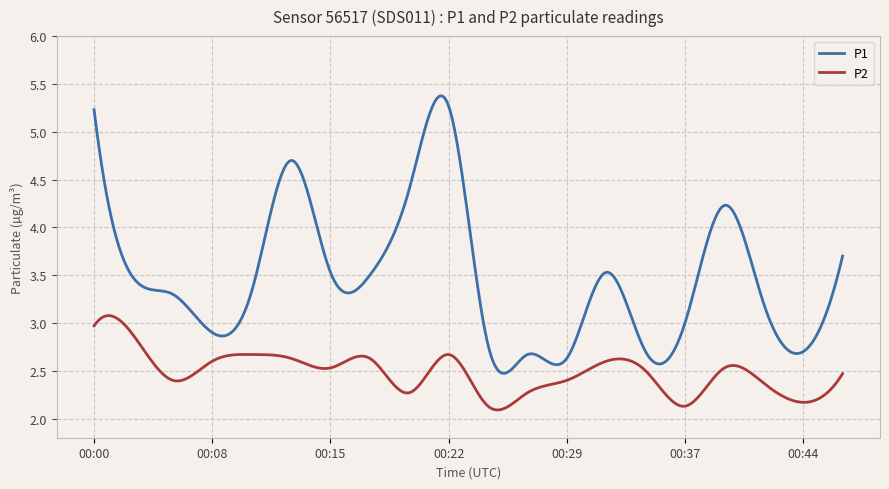

Which series has the largest total across all categories?

P1